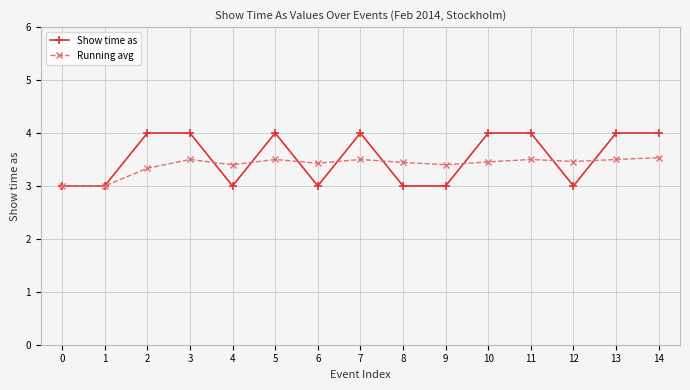

What is the value of the Running avg point at the 6th from the left?

3.5